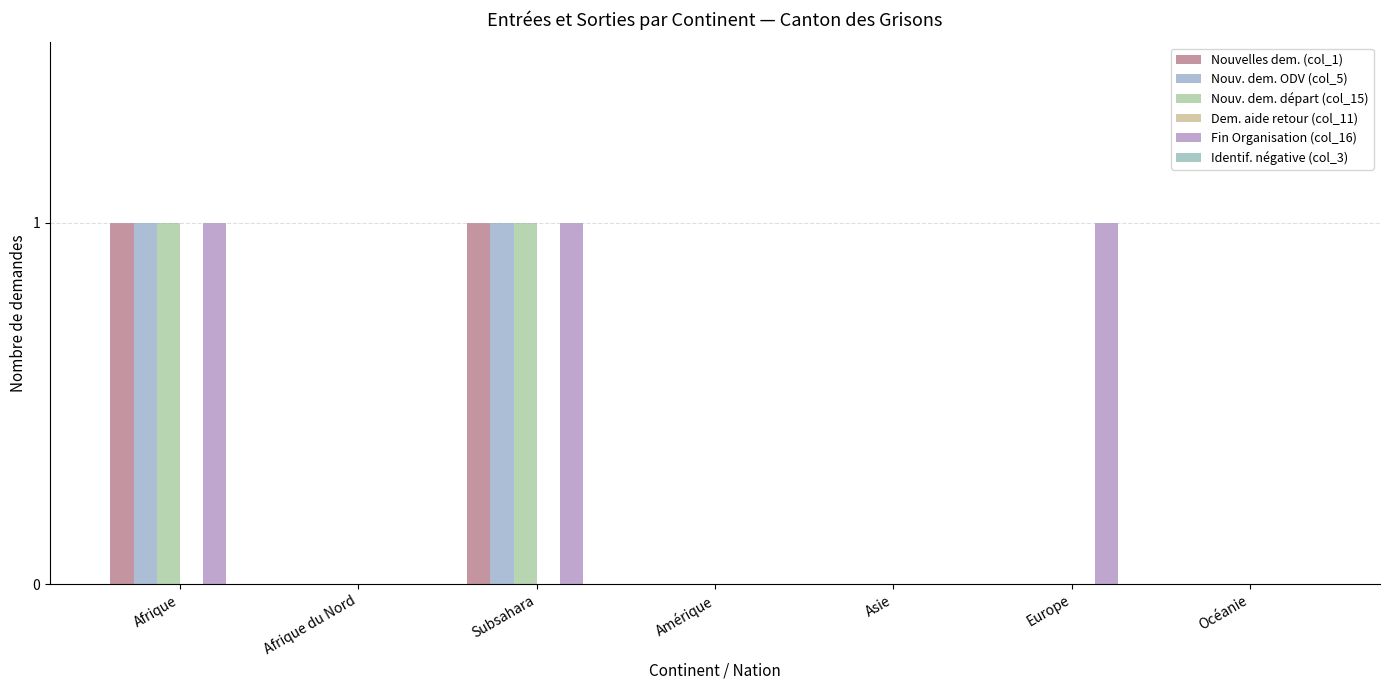

What is the label of the 6th bar from the right?

Afrique du Nord